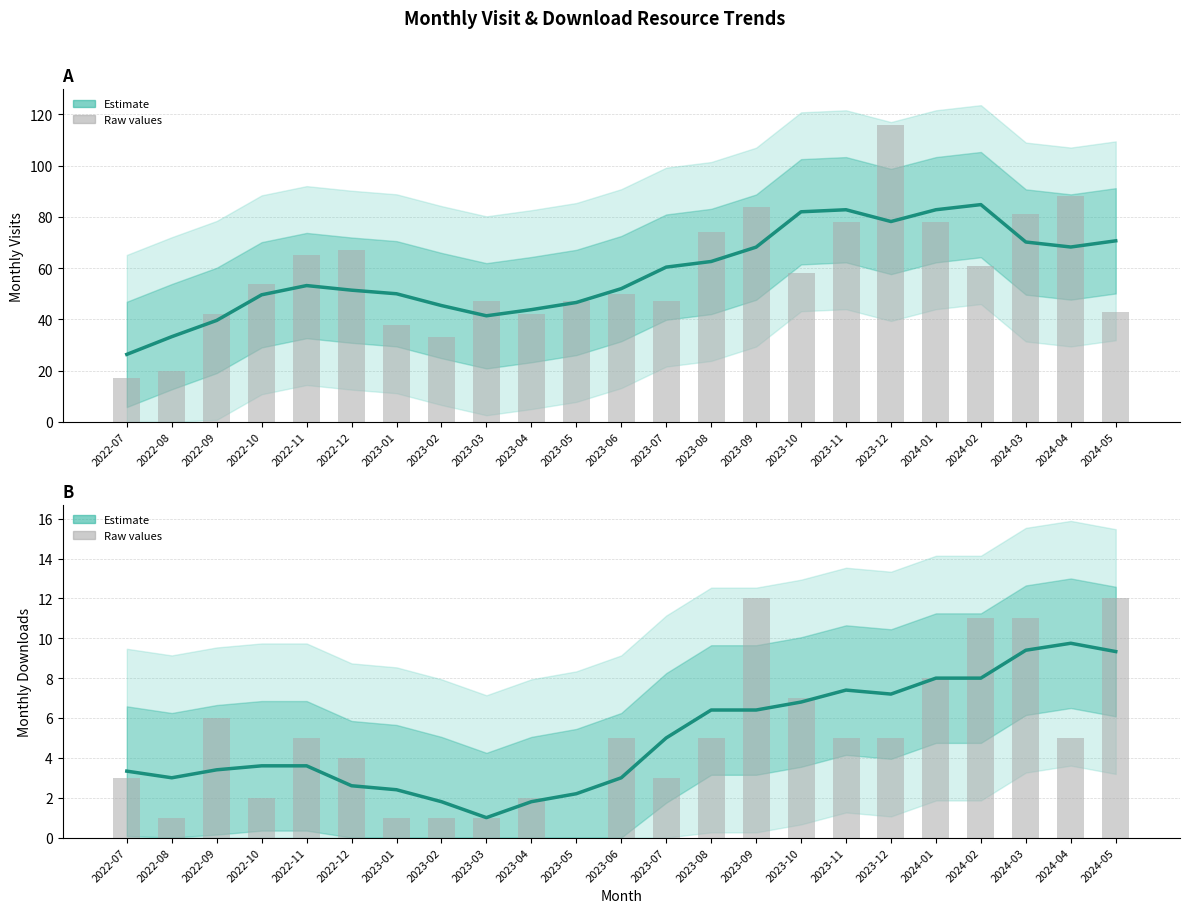

Between 2023-10 and 2024-05, which series saw the biggest shift?

monthly_visit (raw)